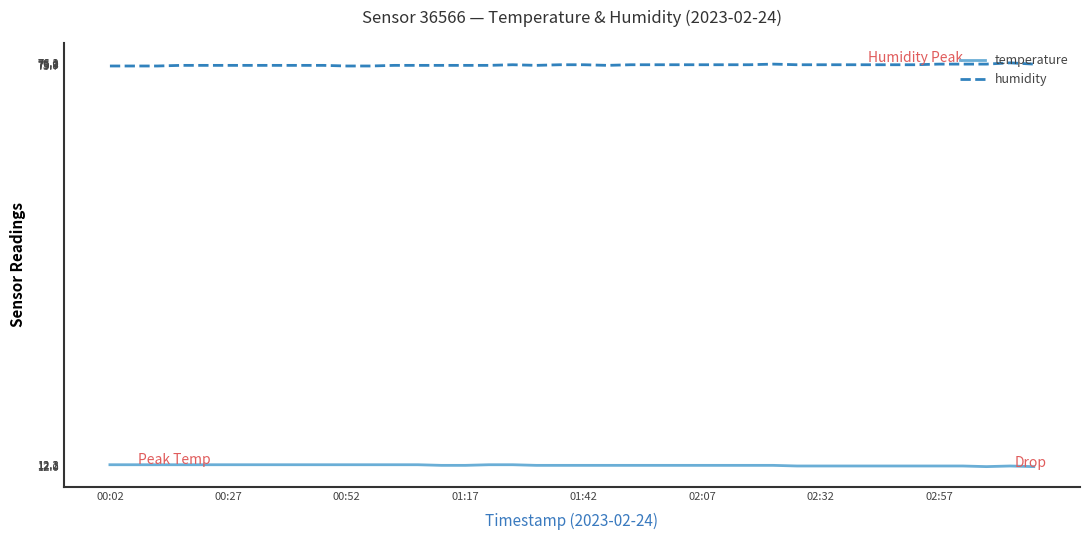

True or false: humidity and temperature intersect in this chart.

False